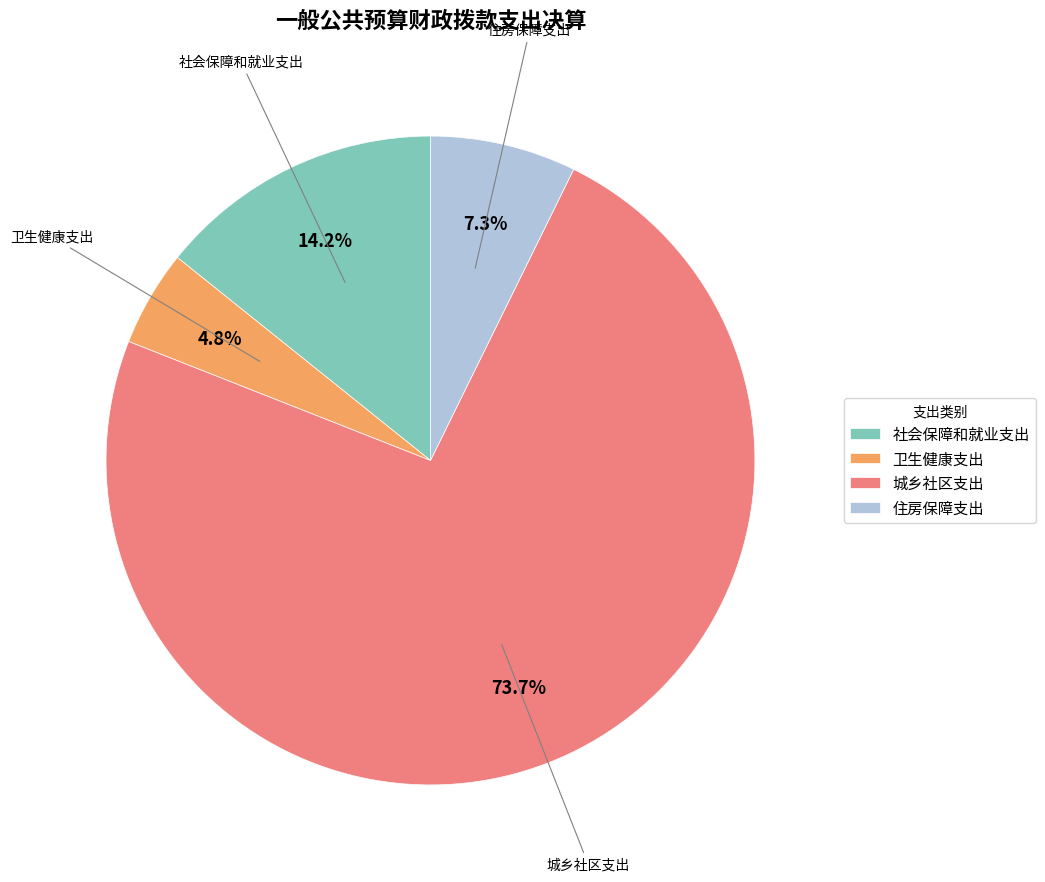

How many slices are in this pie chart?

4